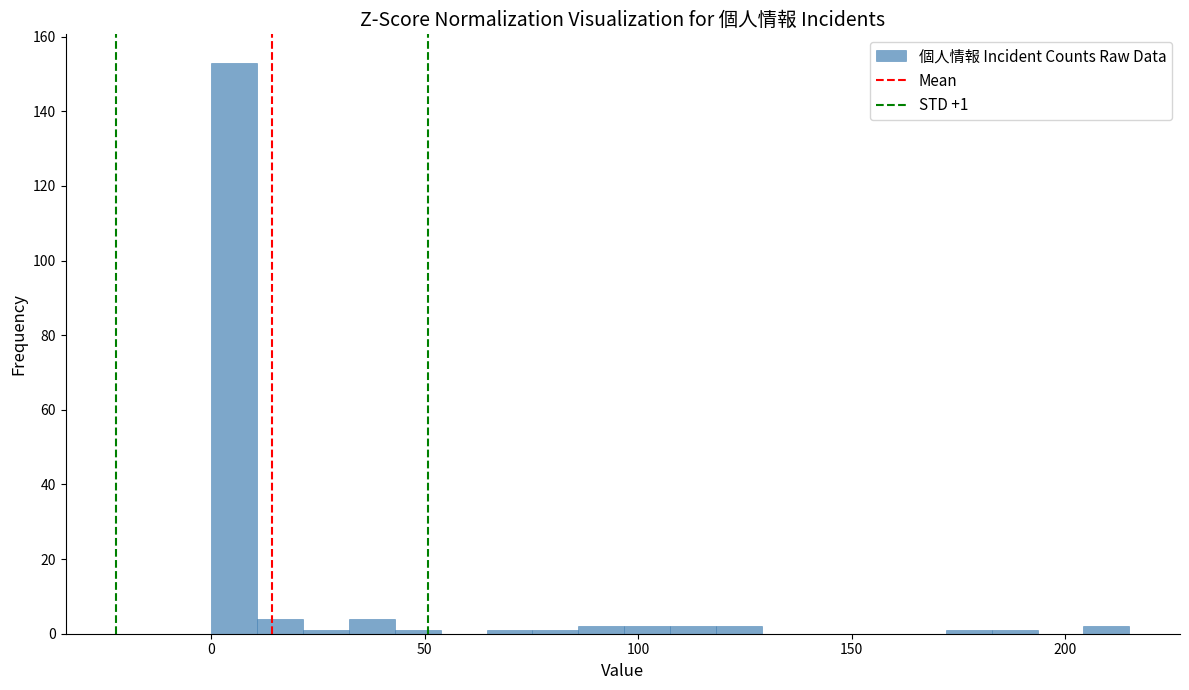

Around what value on the x-axis is the tallest bar? Give the approximate position of its centre, as read against the axis.

5